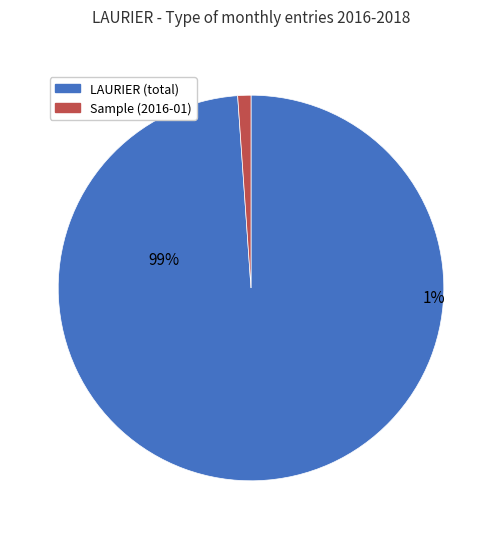

Is it true that OTHER is 11% of the pie?

False